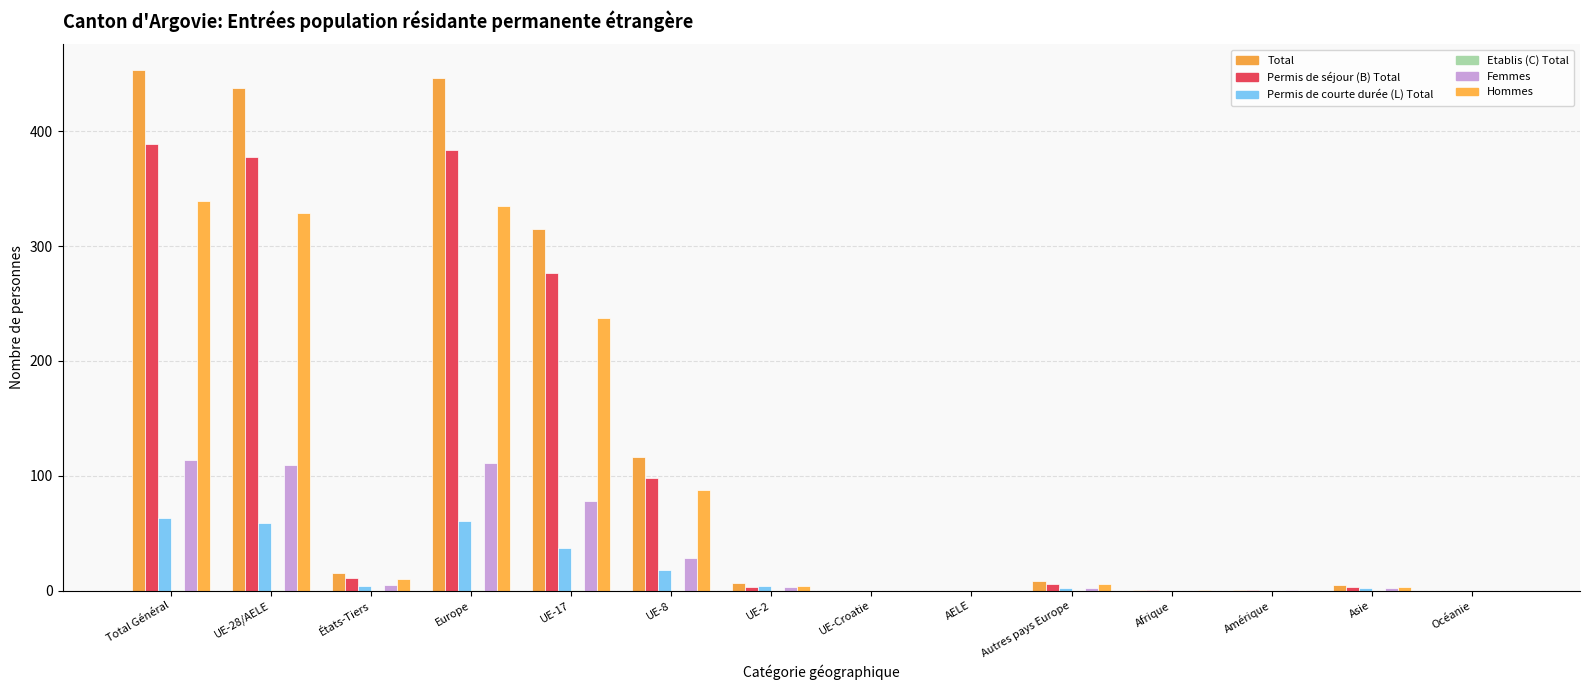

Where is Etablis (C) Total nearest to the value 0?

États-Tiers